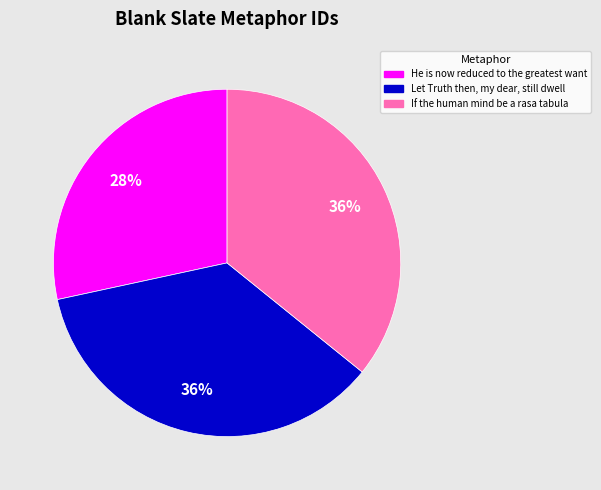

To the nearest percent, what is the average slice percentage?

33%